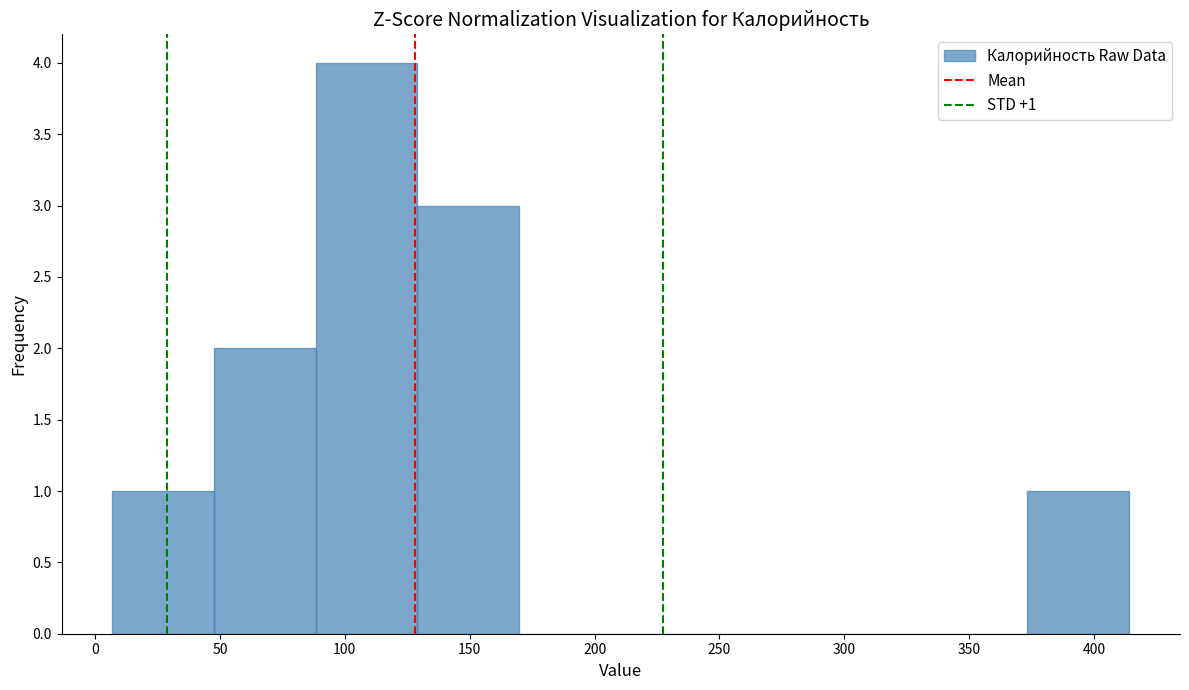

Which range on the x-axis has the tallest bar?

90 to 130